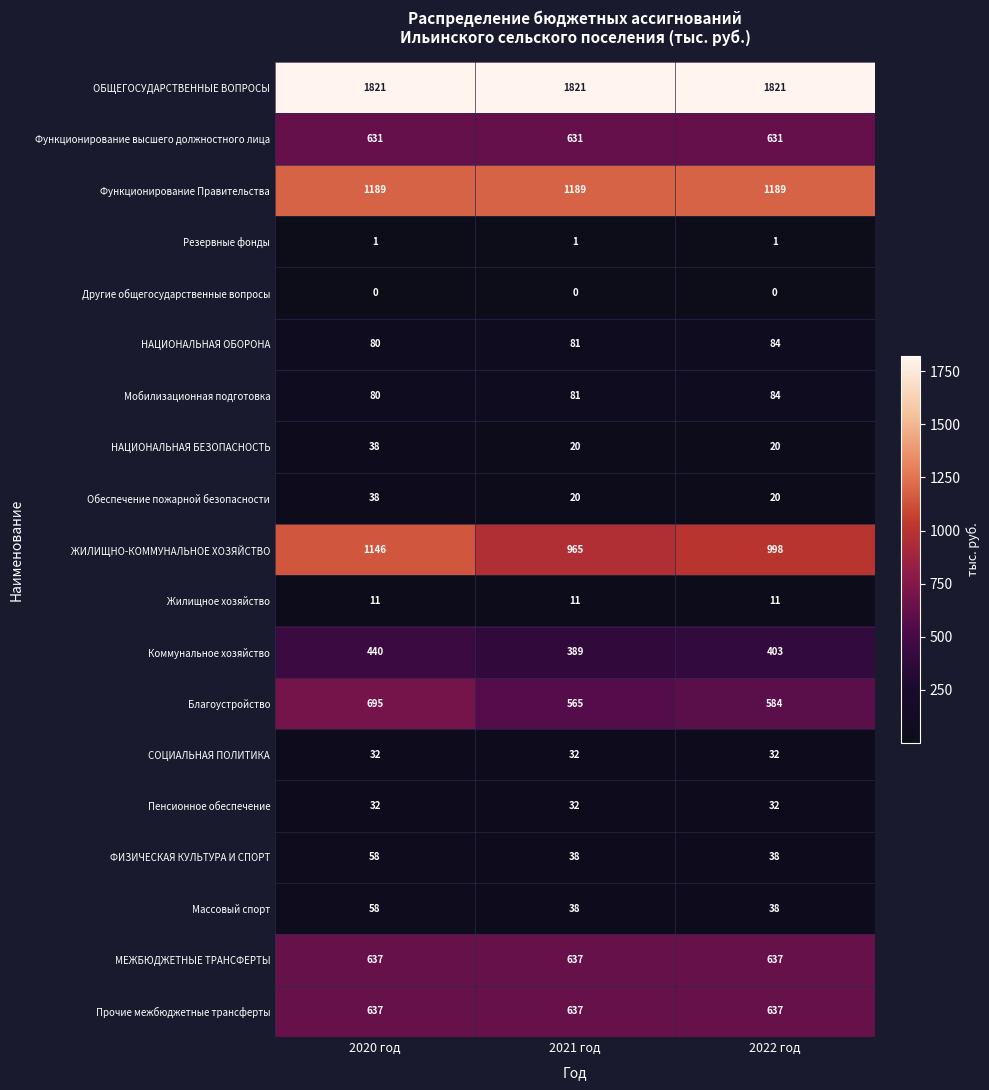

Between 2020 год and 2021 год, which series saw the biggest shift?

ЖИЛИЩНО-КОММУНАЛЬНОЕ ХОЗЯЙСТВО